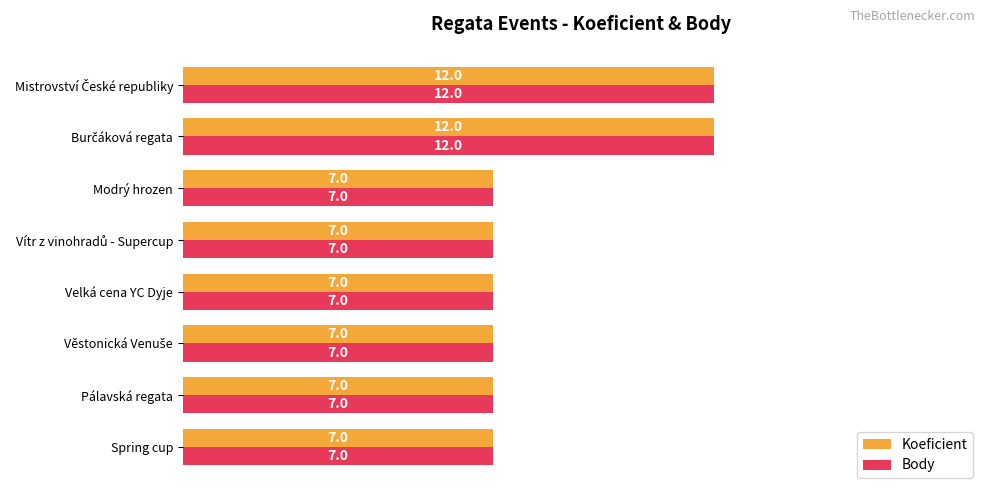

What is the average value of the Body series?

8